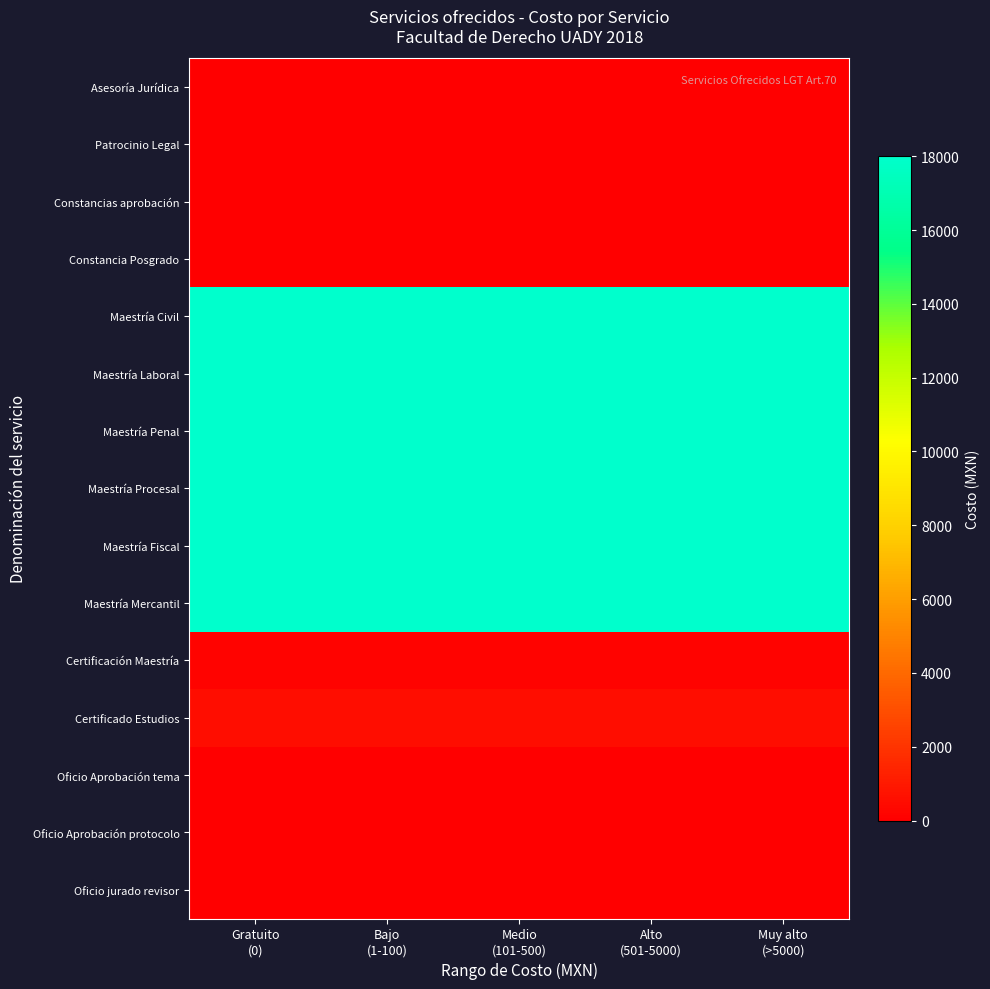

Reading left to right, extract all data points from this chart.

Asesoría Jurídica: Gratuito
(0)=0	Bajo
(1-100)=0	Medio
(101-500)=0	Alto
(501-5000)=0	Muy alto
(>5000)=0
Patrocinio Legal: Gratuito
(0)=0	Bajo
(1-100)=0	Medio
(101-500)=0	Alto
(501-5000)=0	Muy alto
(>5000)=0
Constancias aprobación: Gratuito
(0)=12	Bajo
(1-100)=12	Medio
(101-500)=12	Alto
(501-5000)=12	Muy alto
(>5000)=12
Constancia Posgrado: Gratuito
(0)=12	Bajo
(1-100)=12	Medio
(101-500)=12	Alto
(501-5000)=12	Muy alto
(>5000)=12
Maestría Civil: Gratuito
(0)=18000	Bajo
(1-100)=18000	Medio
(101-500)=18000	Alto
(501-5000)=18000	Muy alto
(>5000)=18000
Maestría Laboral: Gratuito
(0)=18000	Bajo
(1-100)=18000	Medio
(101-500)=18000	Alto
(501-5000)=18000	Muy alto
(>5000)=18000
Maestría Penal: Gratuito
(0)=18000	Bajo
(1-100)=18000	Medio
(101-500)=18000	Alto
(501-5000)=18000	Muy alto
(>5000)=18000
Maestría Procesal: Gratuito
(0)=18000	Bajo
(1-100)=18000	Medio
(101-500)=18000	Alto
(501-5000)=18000	Muy alto
(>5000)=18000
Maestría Fiscal: Gratuito
(0)=18000	Bajo
(1-100)=18000	Medio
(101-500)=18000	Alto
(501-5000)=18000	Muy alto
(>5000)=18000
Maestría Mercantil: Gratuito
(0)=18000	Bajo
(1-100)=18000	Medio
(101-500)=18000	Alto
(501-5000)=18000	Muy alto
(>5000)=18000
Certificación Maestría: Gratuito
(0)=200	Bajo
(1-100)=200	Medio
(101-500)=200	Alto
(501-5000)=200	Muy alto
(>5000)=200
Certificado Estudios: Gratuito
(0)=540	Bajo
(1-100)=540	Medio
(101-500)=540	Alto
(501-5000)=540	Muy alto
(>5000)=540
Oficio Aprobación tema: Gratuito
(0)=0	Bajo
(1-100)=0	Medio
(101-500)=0	Alto
(501-5000)=0	Muy alto
(>5000)=0
Oficio Aprobación protocolo: Gratuito
(0)=0	Bajo
(1-100)=0	Medio
(101-500)=0	Alto
(501-5000)=0	Muy alto
(>5000)=0
Oficio jurado revisor: Gratuito
(0)=0	Bajo
(1-100)=0	Medio
(101-500)=0	Alto
(501-5000)=0	Muy alto
(>5000)=0